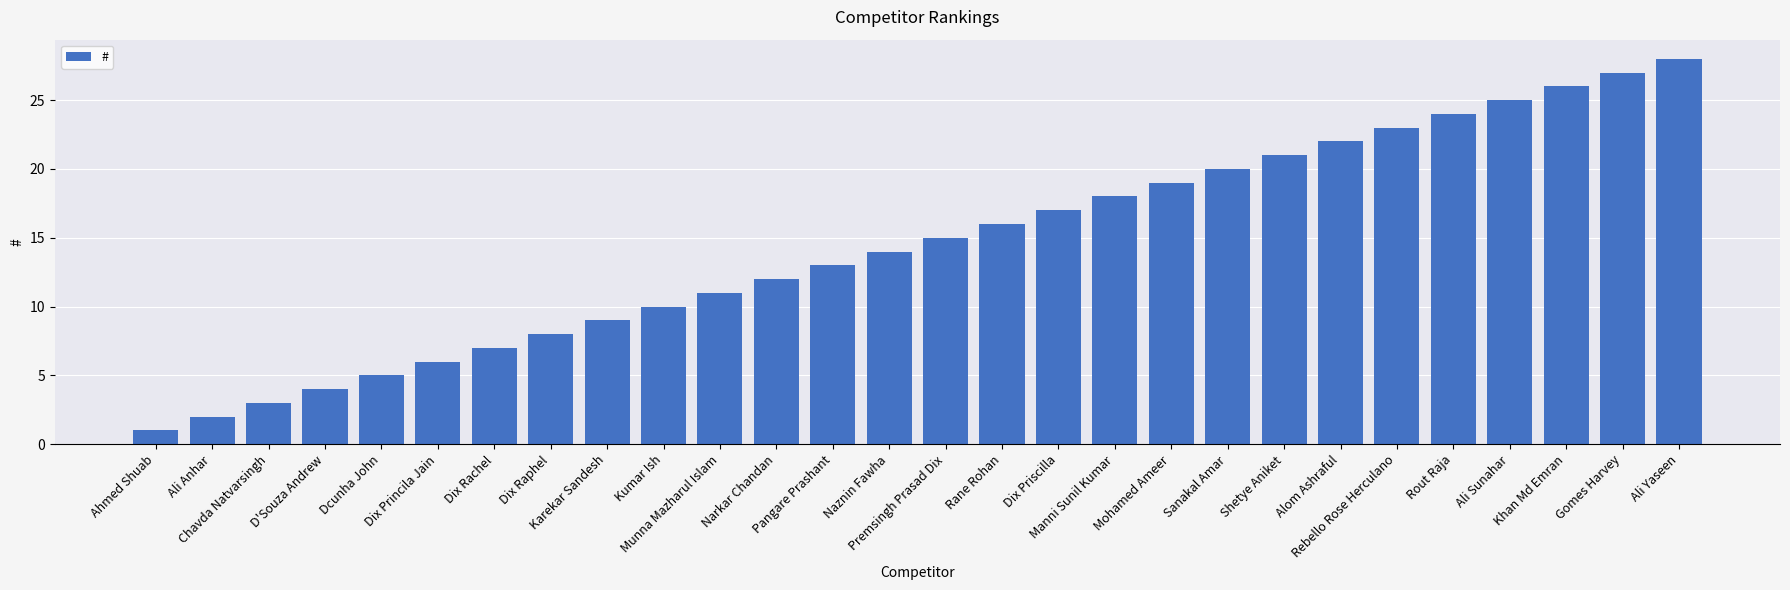

Which label corresponds to the smallest value in the chart?

Ahmed Shuab